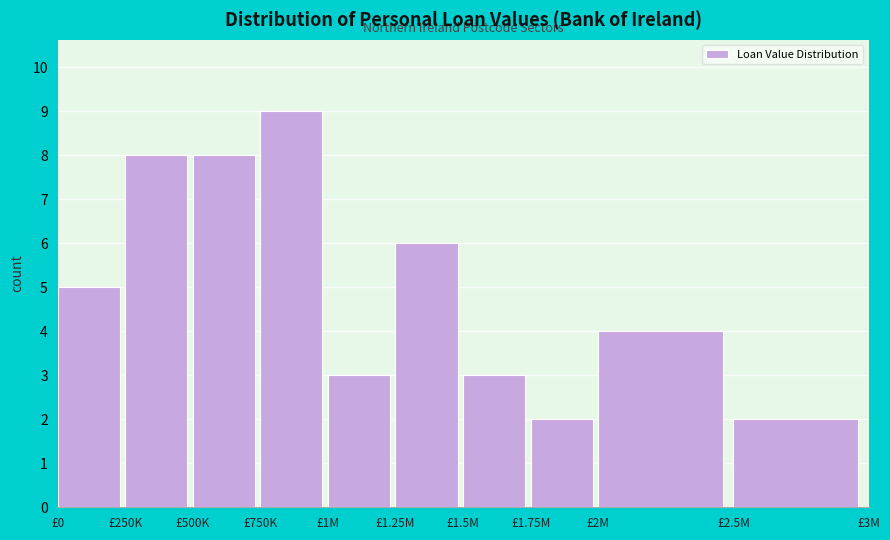

Reading right to left, extract all data points from this chart.

2	4	2	3	6	3	9	8	8	5